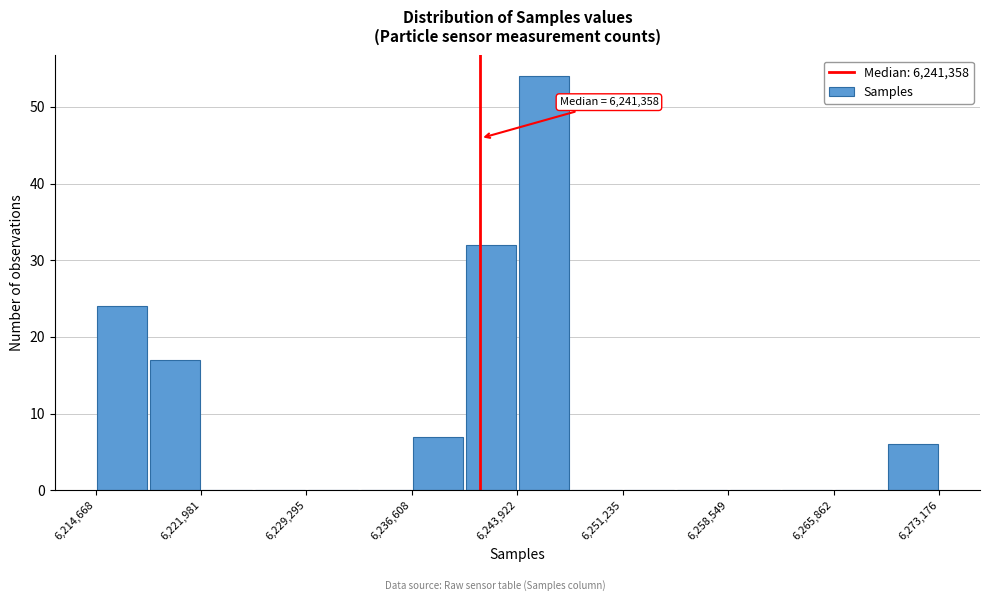

Around what value on the x-axis is the tallest bar? Give the approximate position of its centre, as read against the axis.

6246000